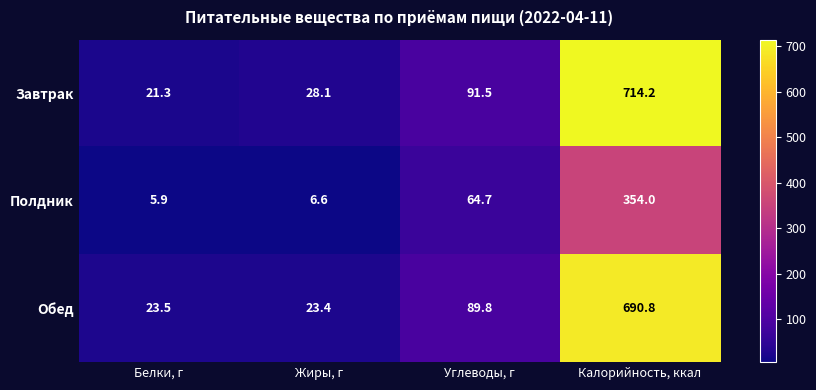

What is the spread (max minus min) of values at Жиры, г?

21.5